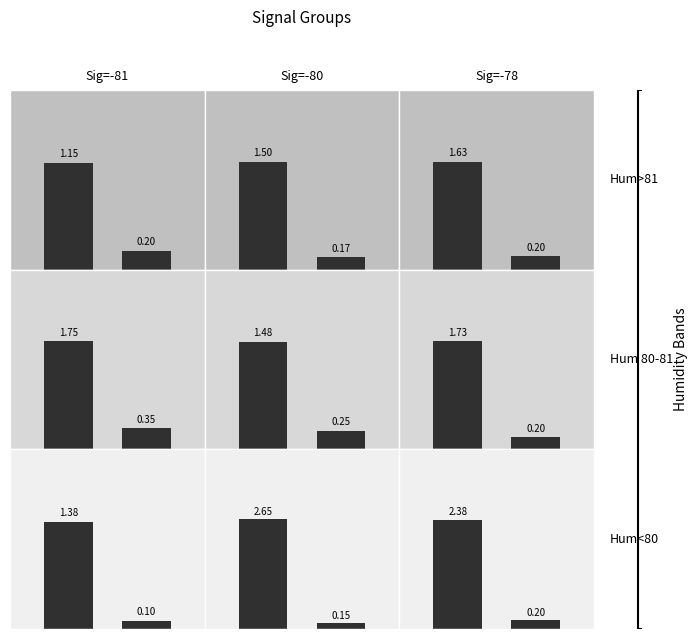

What is the value of the SDS_P1 bar at the 3rd from the left?

1.4